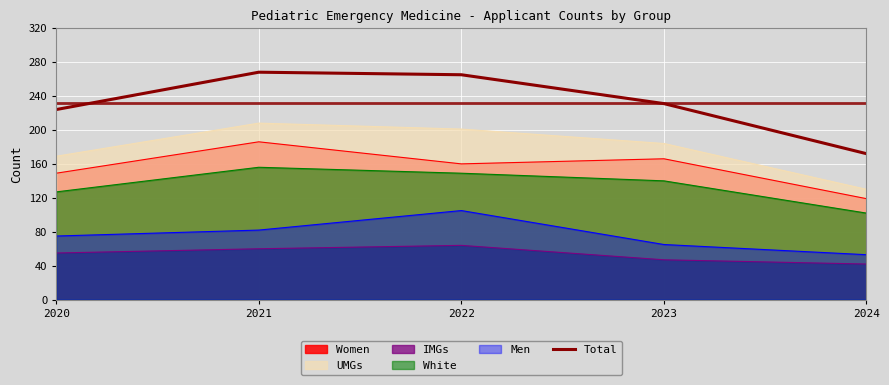

Reading left to right, list all the values displayed in this chart.

2020=224	2021=268	2022=265	2023=231	2024=172